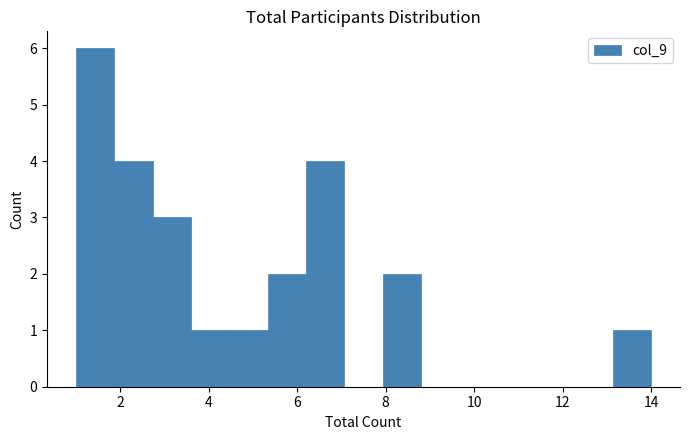

Reading left to right, list every bar in this chart as the range it spans on the x-axis followed by its height. Neither the bar edges nor the heights are printed on the chart, so give them approximately, as read against the axes.

1.0 to 1.8: 6
1.8 to 2.8: 4
2.8 to 3.6: 3
3.6 to 4.4: 1
4.4 to 5.4: 1
5.4 to 6.2: 2
6.2 to 7.0: 4
7.0 to 8.0: 0
8.0 to 8.8: 2
8.8 to 9.6: 0
9.6 to 10.6: 0
10.6 to 11.4: 0
11.4 to 12.2: 0
12.2 to 13.2: 0
13.2 to 14.0: 1